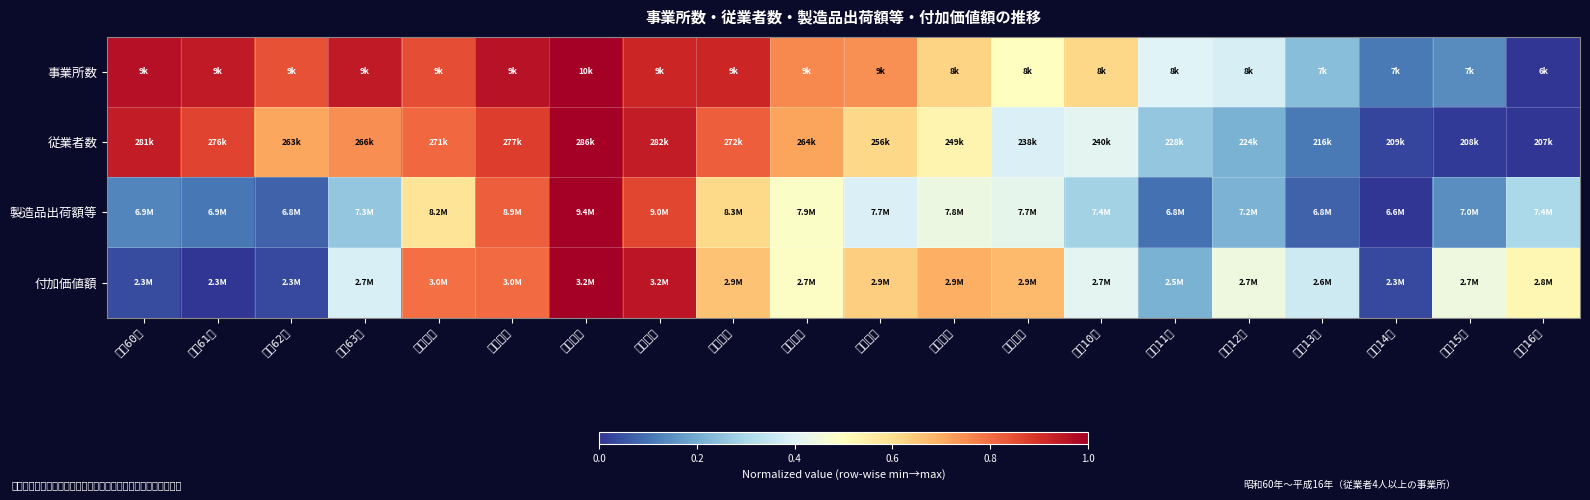

Which label corresponds to the smallest value in the chart?

平成16年